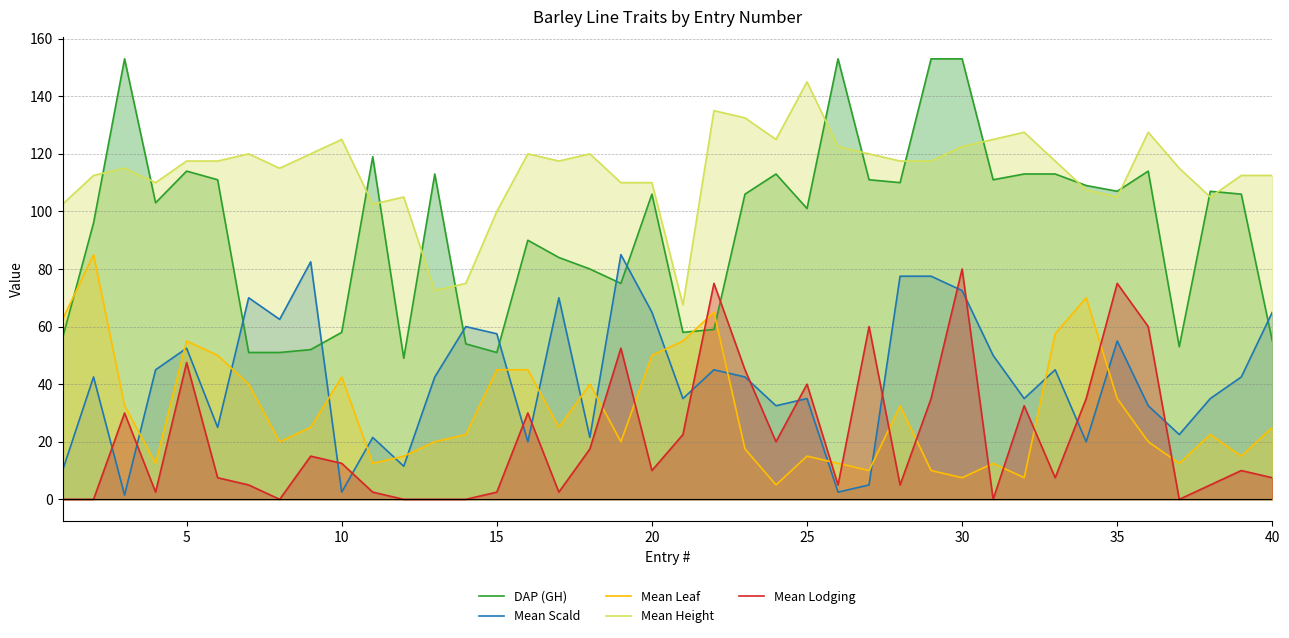

Where is Mean Lodging nearest to the value 40?

25